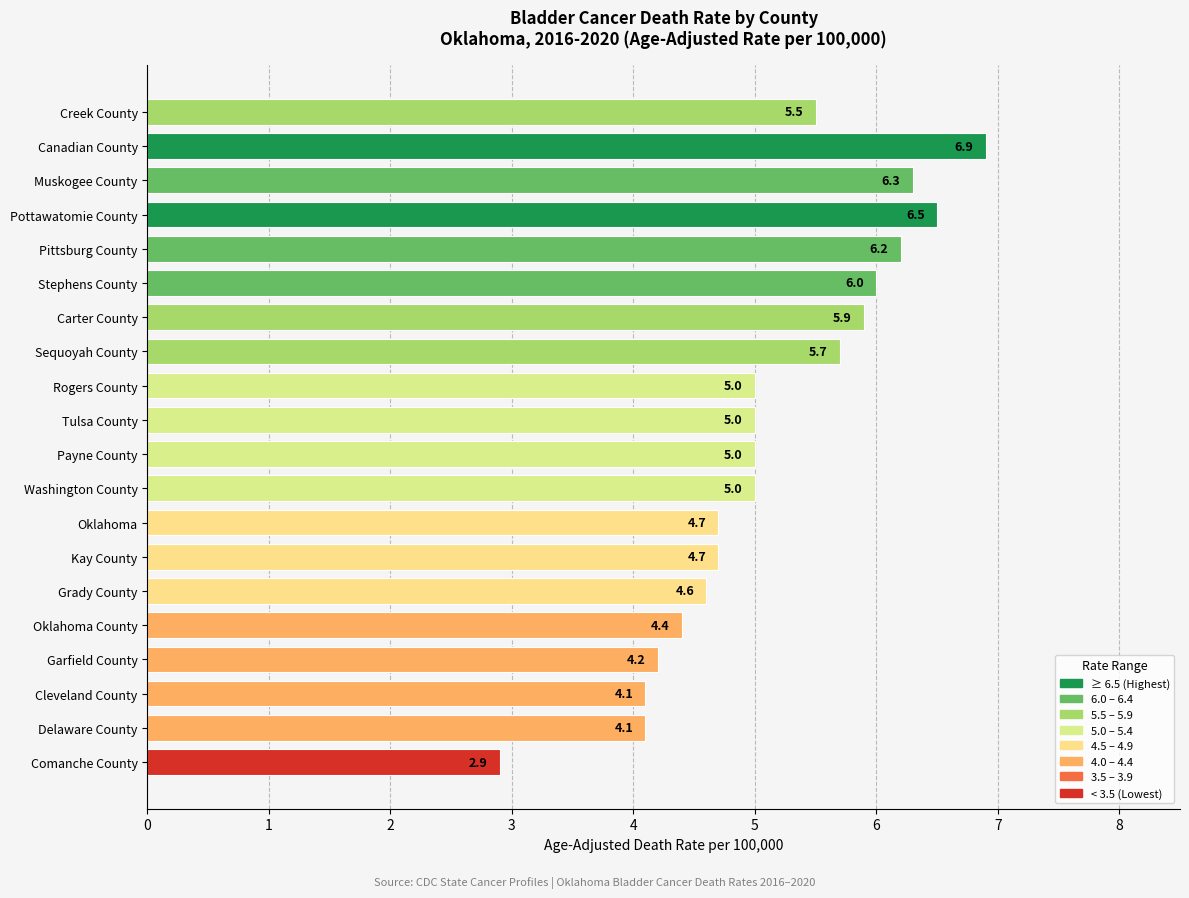

At which category does the chart reach its minimum across all series?

Comanche County